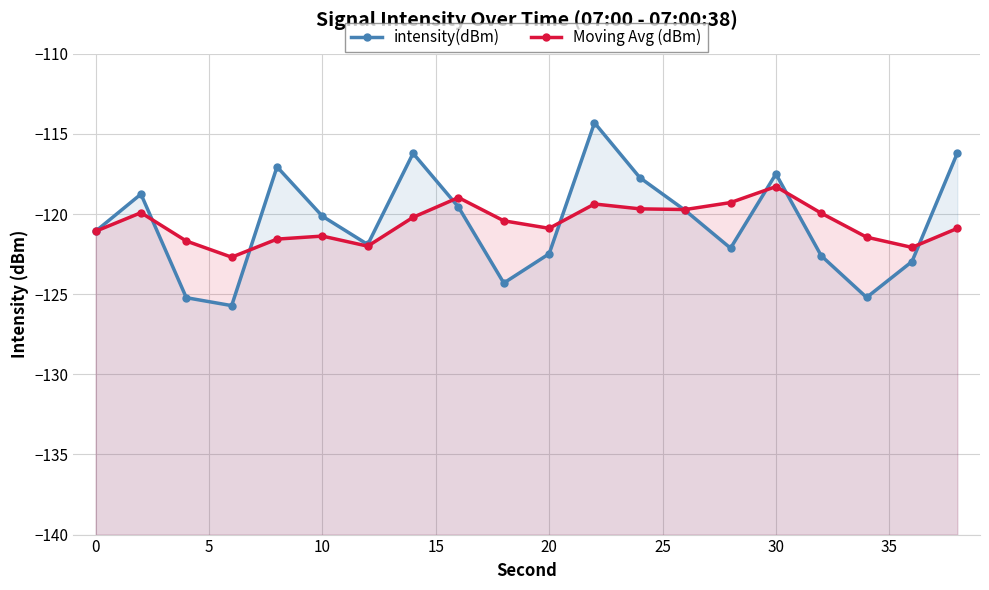

Rank the series by their average value, from lowest to highest.

Moving Avg (dBm), intensity(dBm)